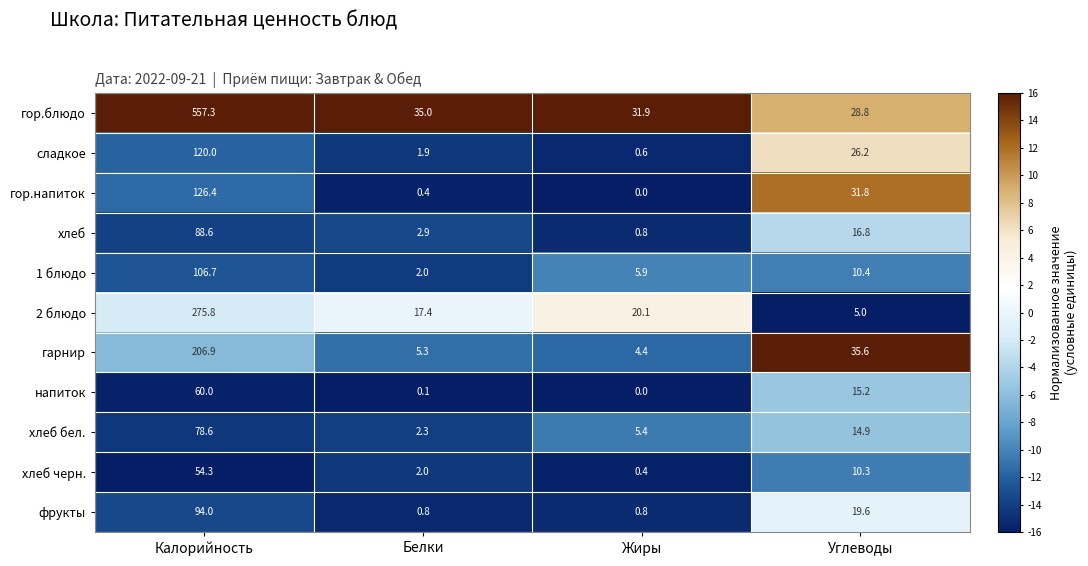

Between Жиры and Углеводы, which series saw the biggest shift?

гор.напиток